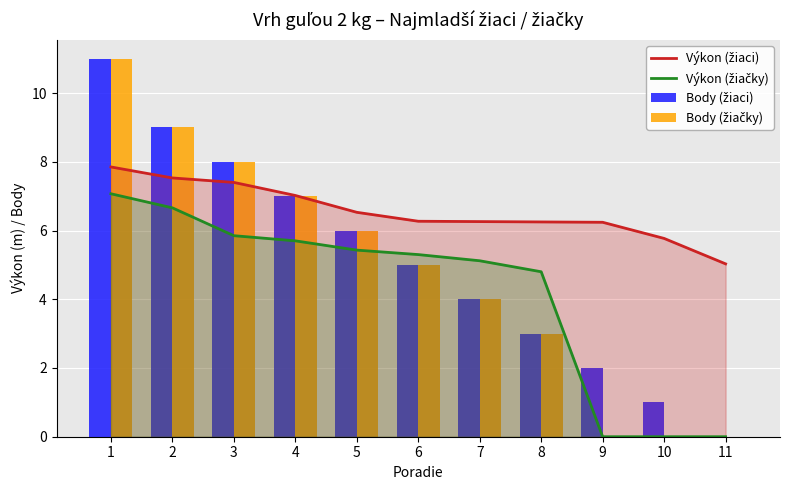

Reading right to left, transcribe all the data shown in this chart.

Výkon (žiaci): 11=5.0	10=5.8	9=6.2	8=6.2	7=6.3	6=6.3	5=6.5	4=7.0	3=7.4	2=7.5	1=7.8
Výkon (žiačky): 11=0.0	10=0.0	9=0.0	8=4.8	7=5.1	6=5.3	5=5.4	4=5.7	3=5.8	2=6.7	1=7.1
Body (žiaci): 11=0.0	10=1.0	9=2.0	8=3.0	7=4.0	6=5.0	5=6.0	4=7.0	3=8.0	2=9.0	1=11.0
Body (žiačky): 11=0.0	10=0.0	9=0.0	8=3.0	7=4.0	6=5.0	5=6.0	4=7.0	3=8.0	2=9.0	1=11.0